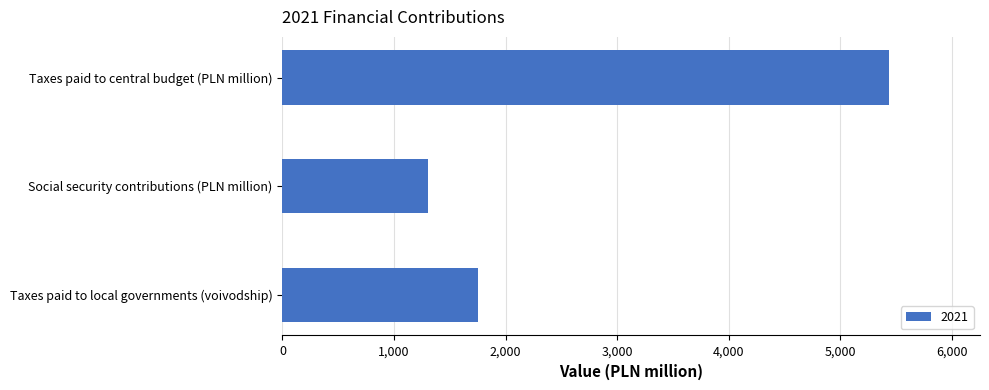

The chart shows a value of 2245 at Social security contributions (PLN million). True or false?

False